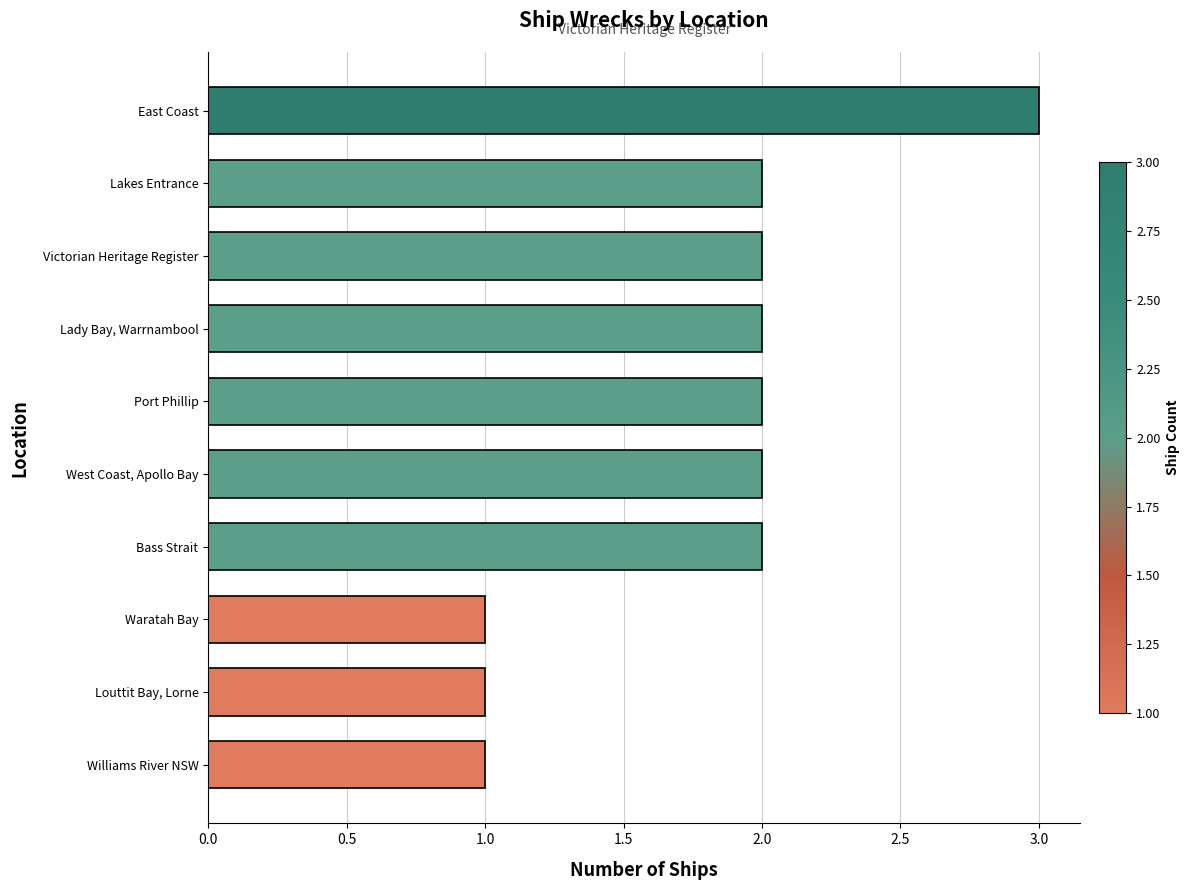

What is the difference between the second highest and second lowest values?

1